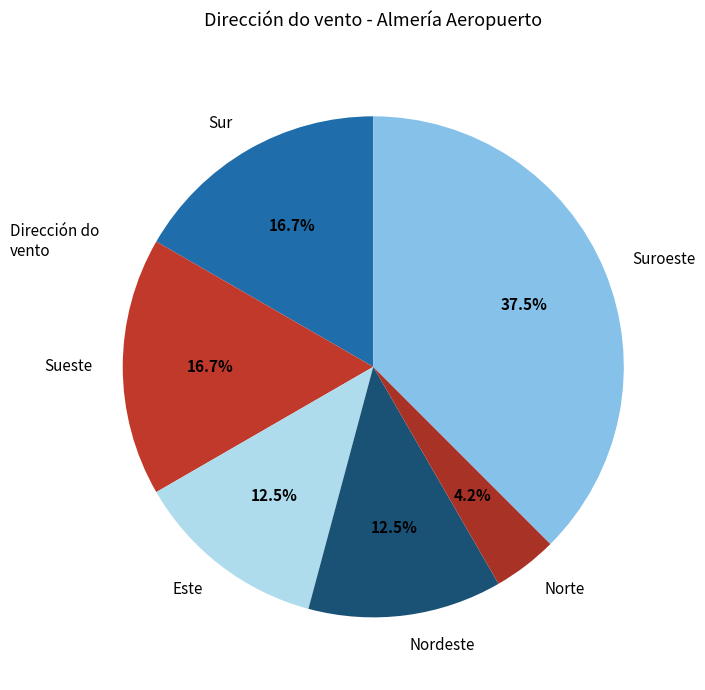

To the nearest percent, what is the average slice percentage?

17%